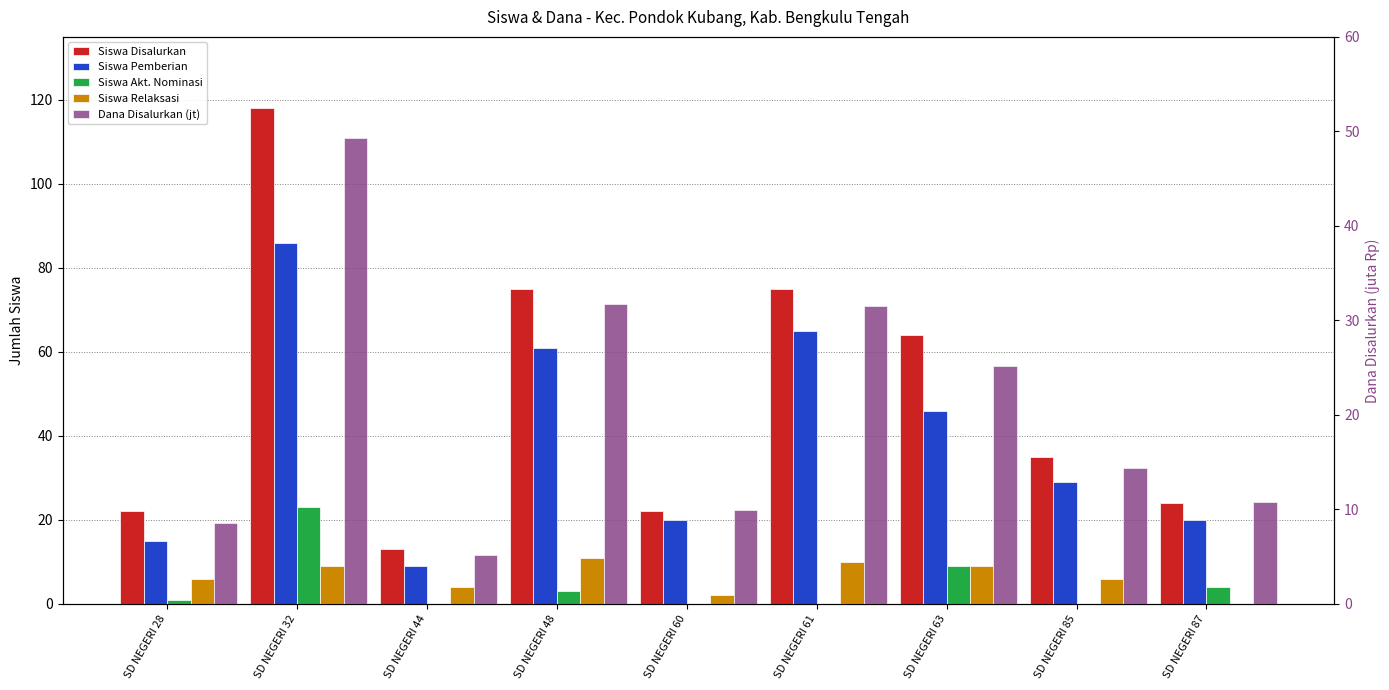

At which category does the chart reach its peak across all series?

SD NEGERI 32